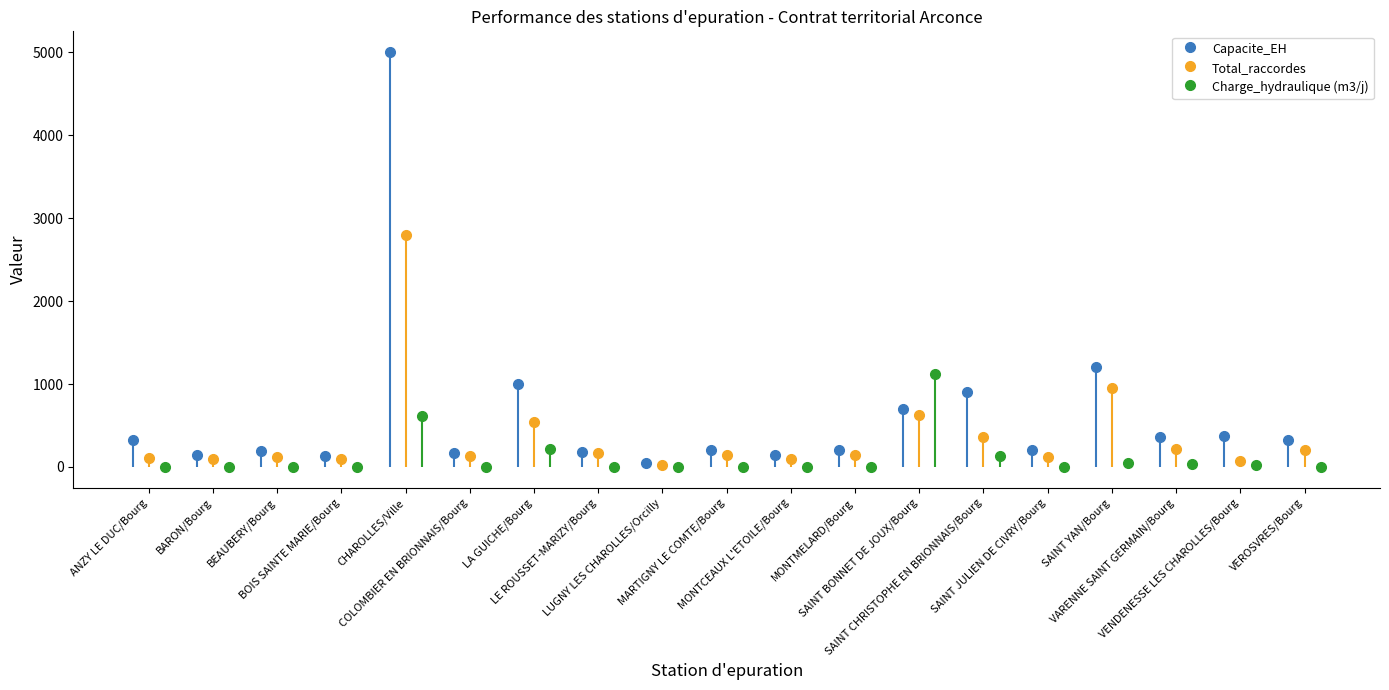

What is the difference between the maximum and second lowest values in the Charge_hydraulique series?

1117.0